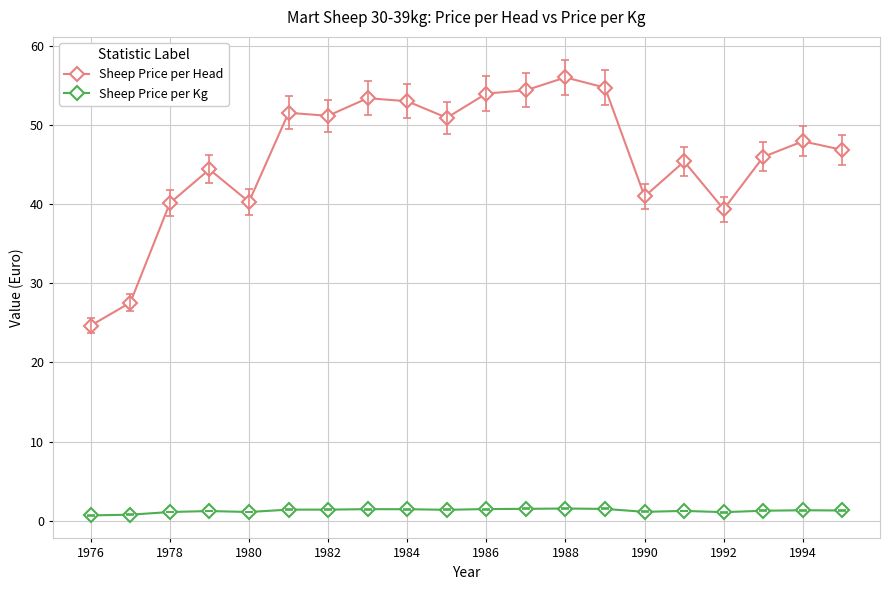

True or false: Sheep Price per Head has more than 0 interior local peaks.

True